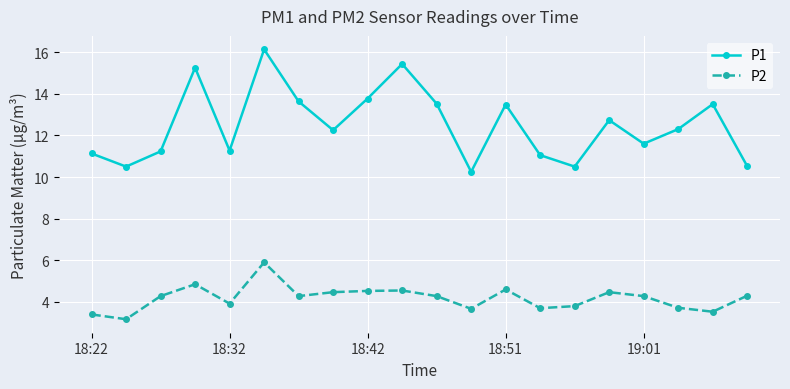

True or false: P1 and P2 cross at least once.

False